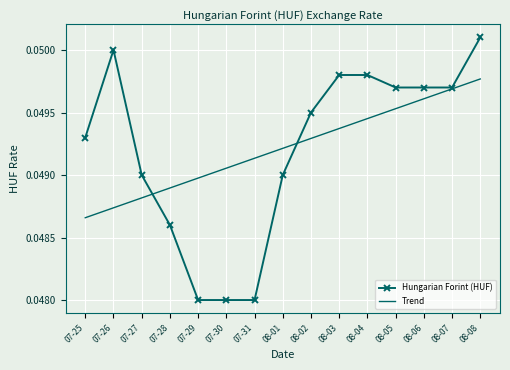

What position from the left is 08-02?

9